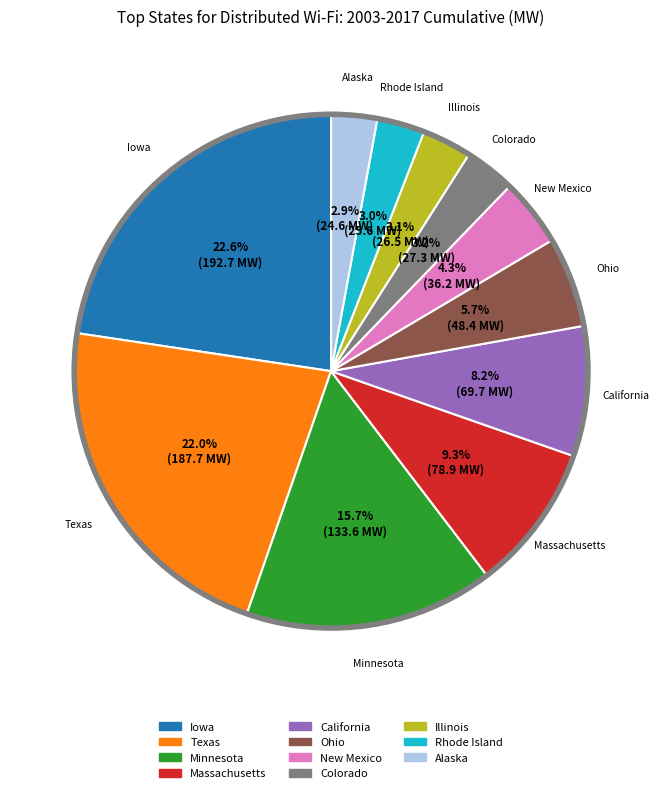

Between Colorado and Minnesota, which is larger?

Minnesota